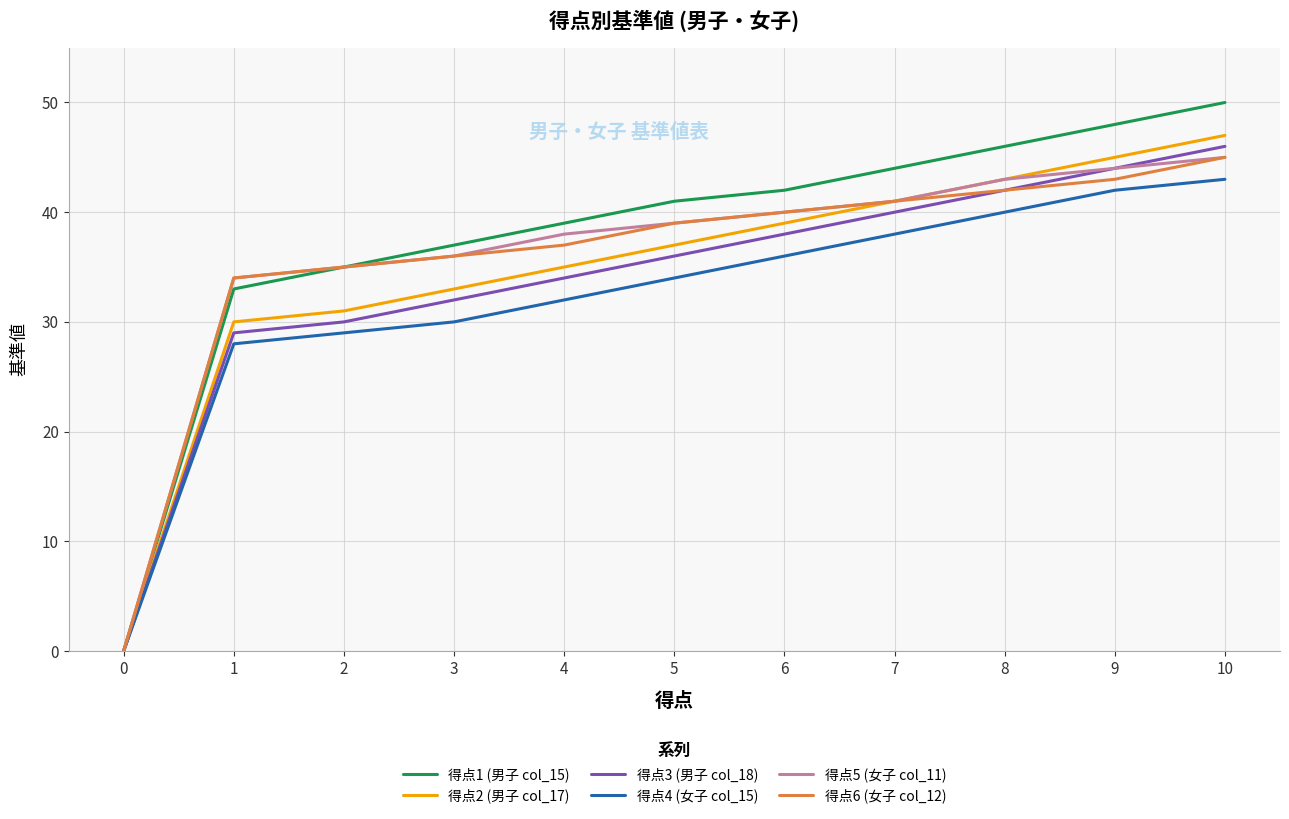

Is the value of 得点1 (男子 col_15) at 1 greater than the value of 得点3 (男子 col_18) at 1?

Yes